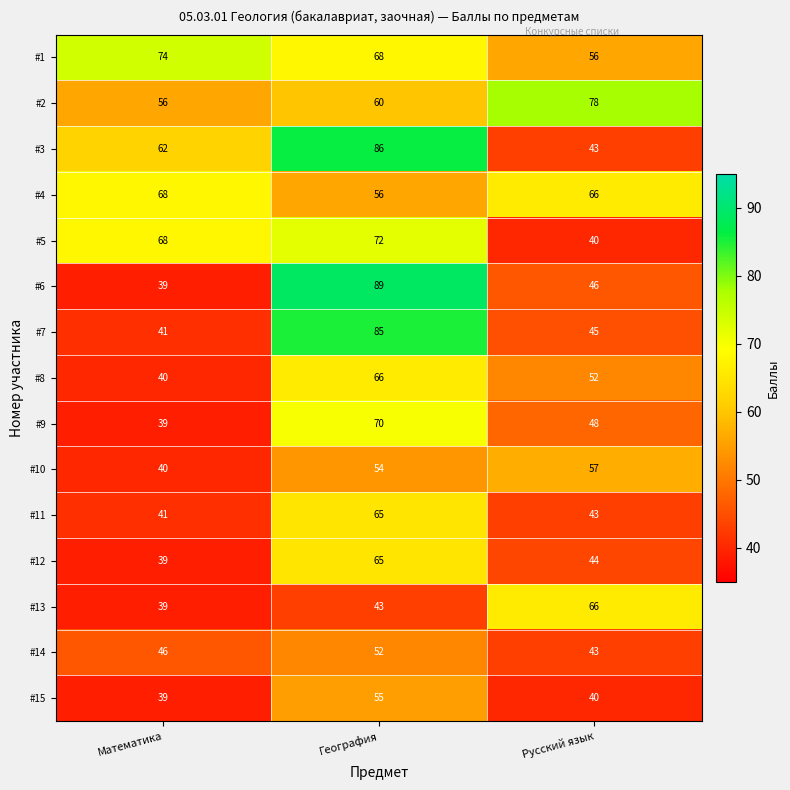

Which series changed the most between Математика and Русский язык?

#5